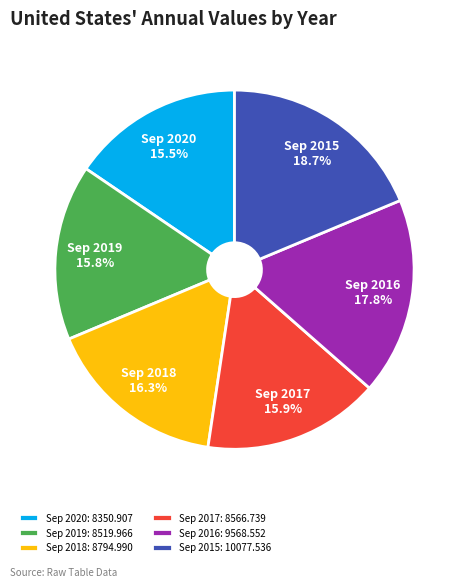

Does Sep 2019 represent more than half of the total?

No